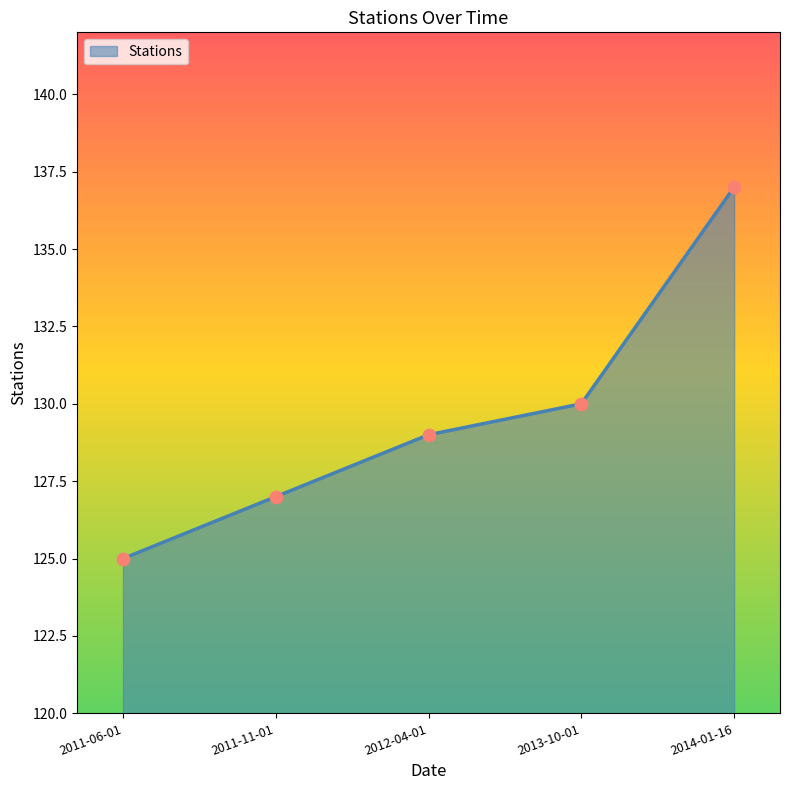

Approximately how many times larger is the value at 2012-04-01 compared to 2011-06-01?

1.0